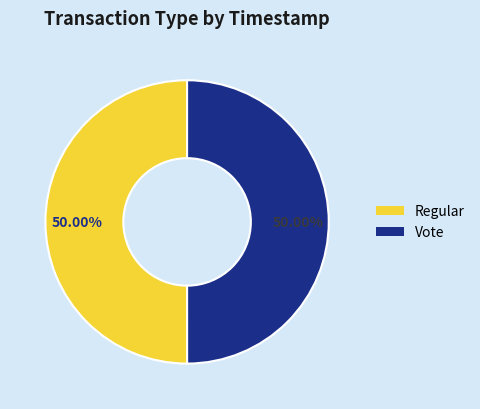

Is it true that Vote is 50% of the pie?

True